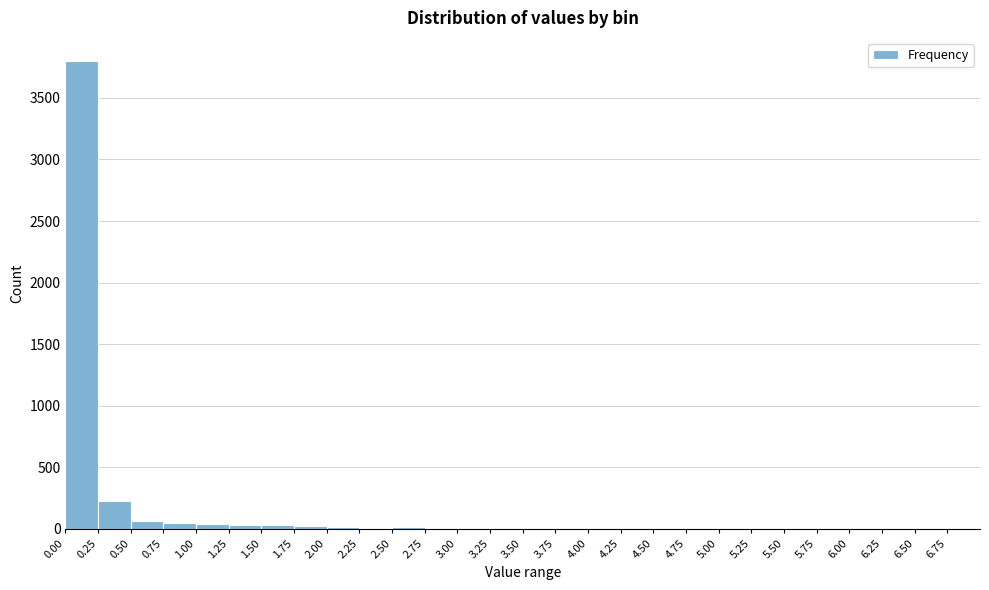

How tall is the bar that spans 0.50 to 0.75 on the x-axis? The values are not printed on the chart, so give them approximately, as read against the axis.

50